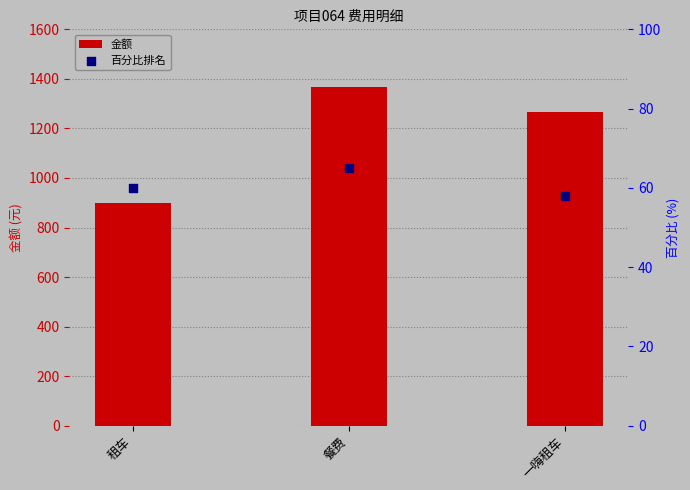

Which series contains the highest Y value?

金额